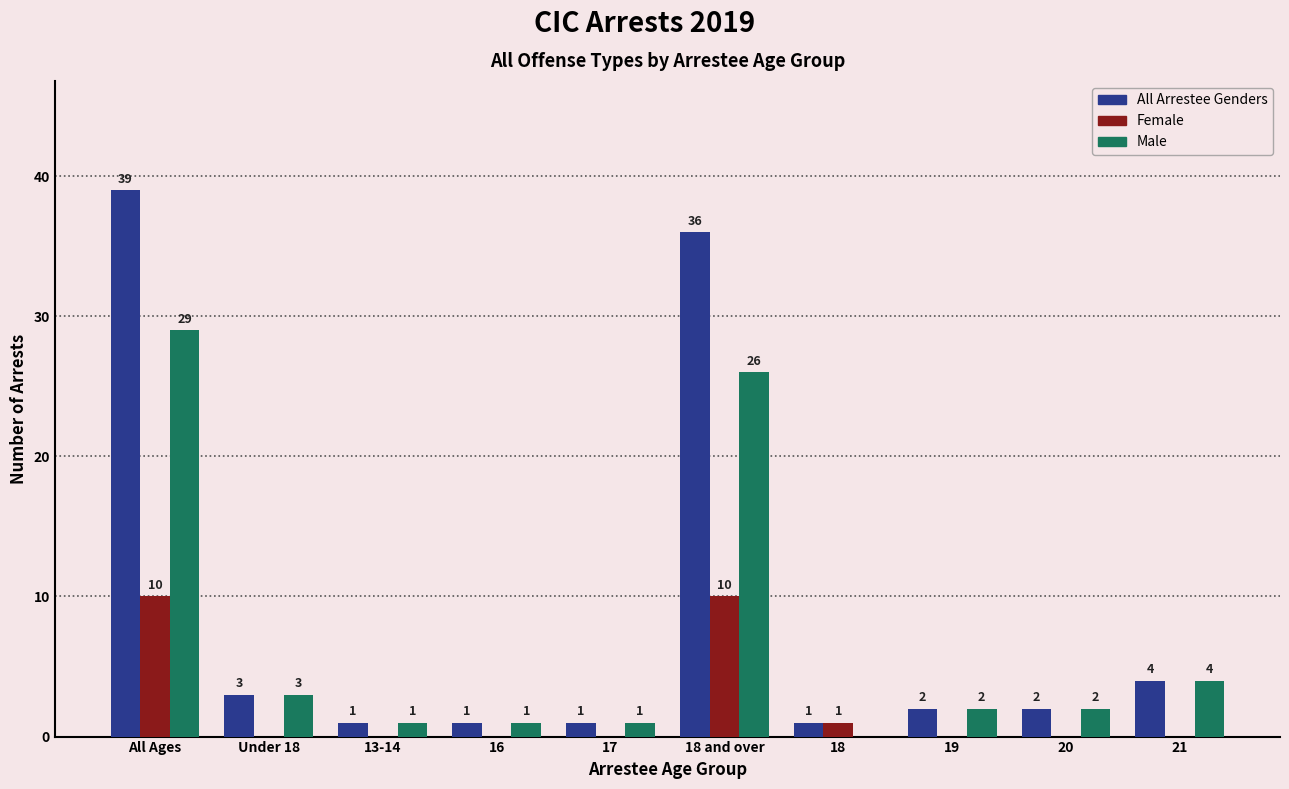

Which series changed the most between 18 and 20?

Male